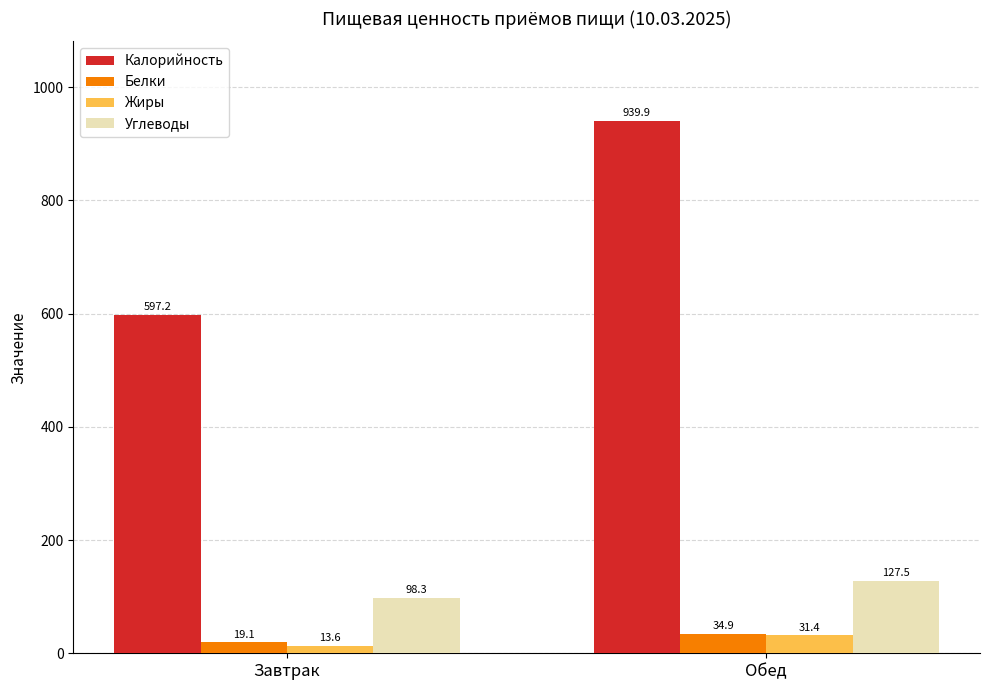

Which category has the lowest value in the Углеводы series?

Завтрак